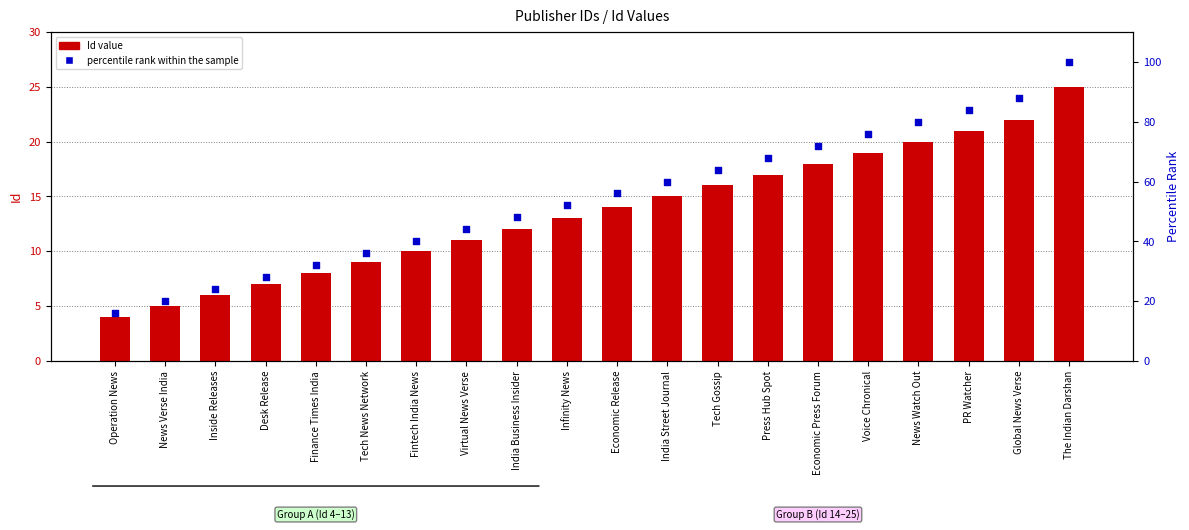

What is the total value across all series at PR Watcher?

105